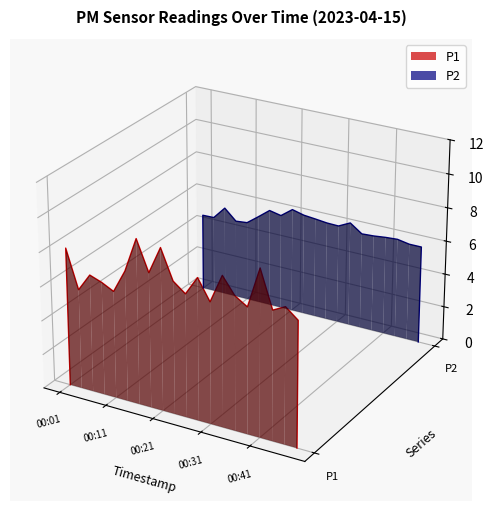

Where does the P2 series first go above 0?

00:11